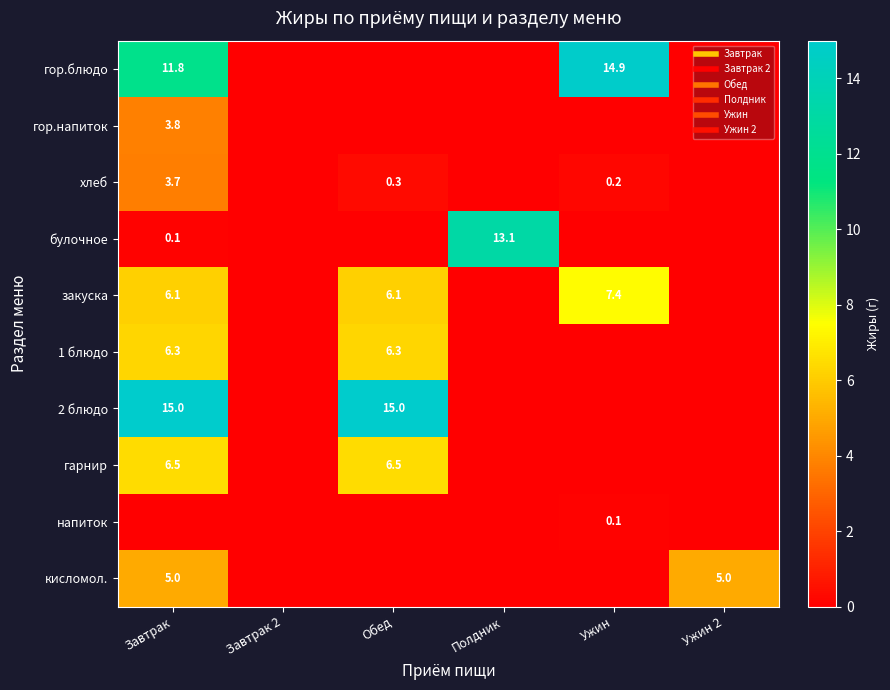

At Полдник, list the series in order from largest to smallest.

булочное, гор.блюдо, гор.напиток, хлеб, закуска, 1 блюдо, 2 блюдо, гарнир, напиток, кисломол.